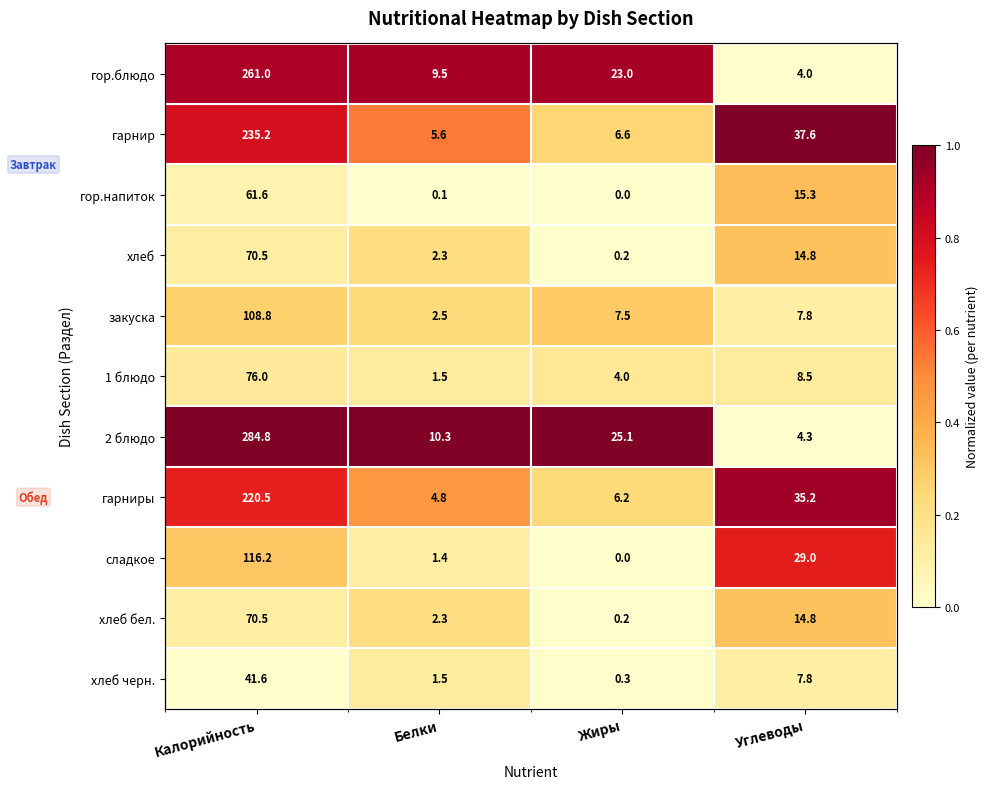

The 2 блюдо series shows 1.3 at Калорийность. True or false?

False